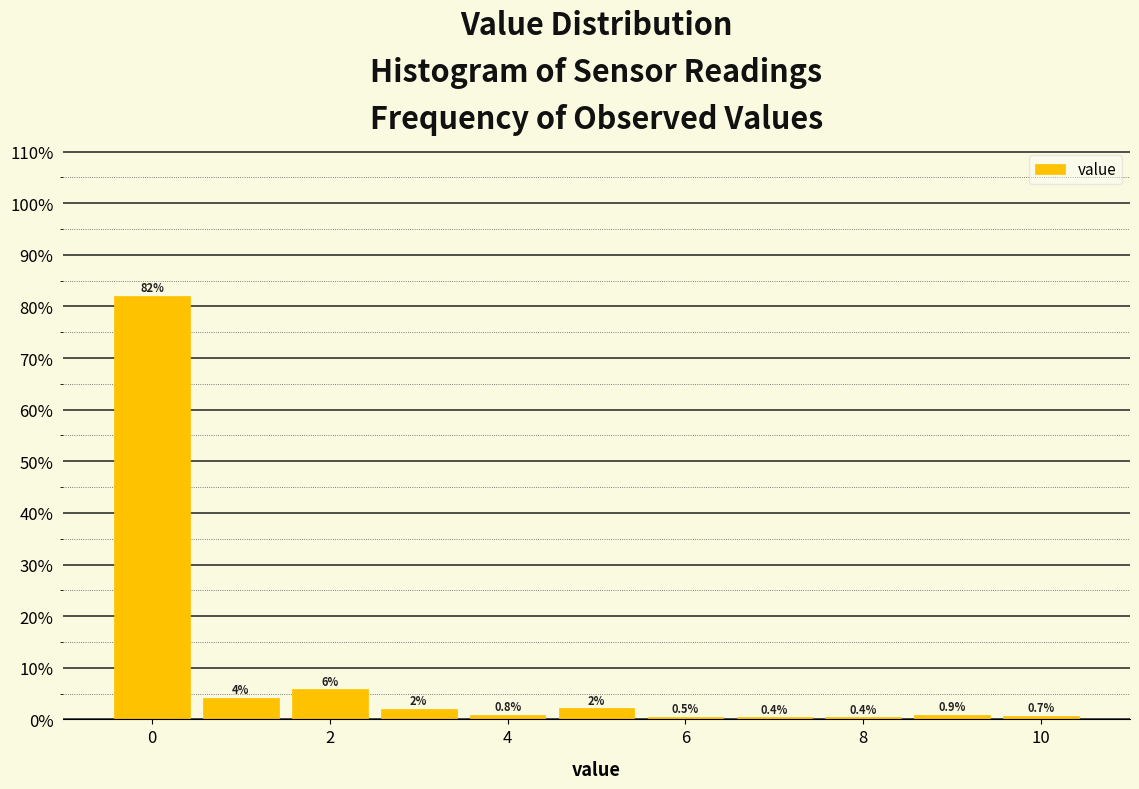

Which range on the x-axis has the tallest bar?

-0.5 to 0.5